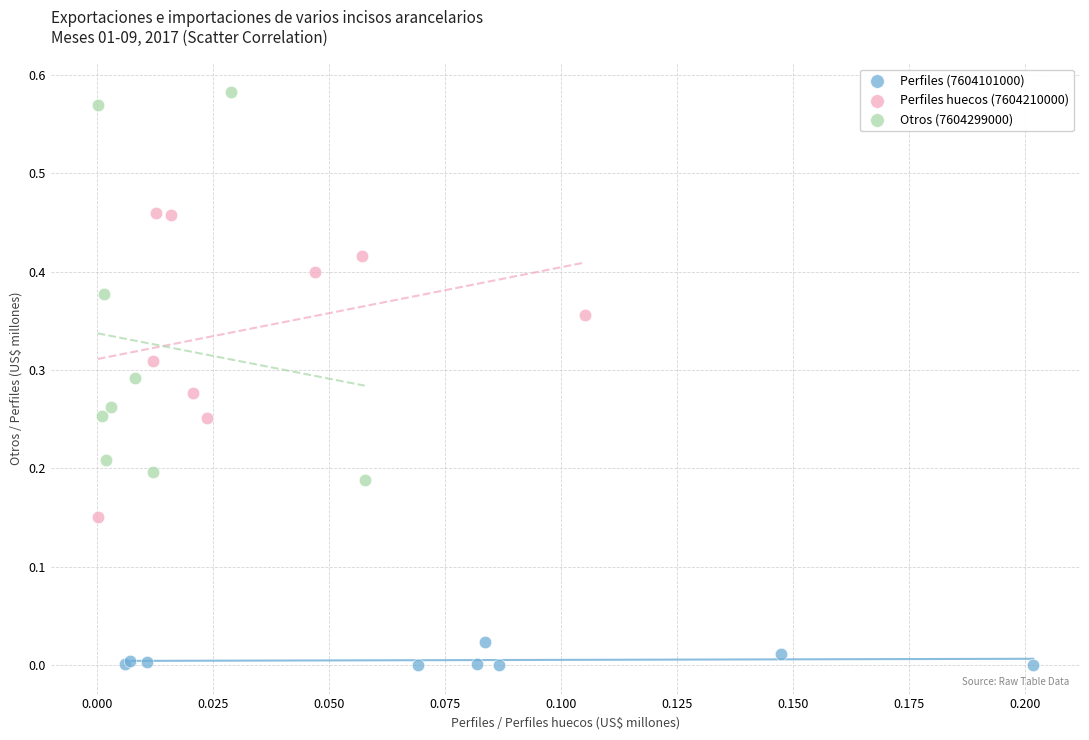

Which series contains the lowest Y value?

Perfiles (7604101000)